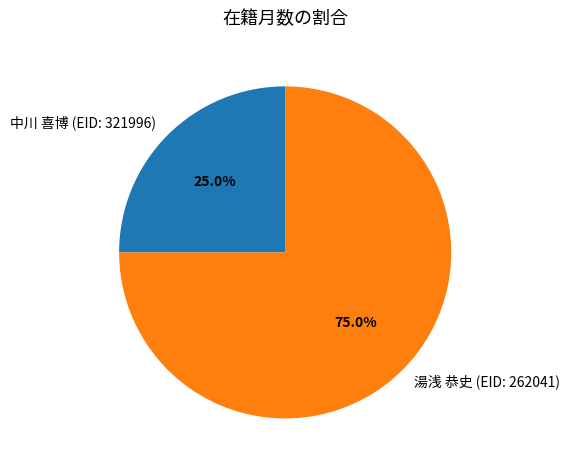

Combined, do 中川 喜博 (EID: 321996) and 湯浅 恭史 (EID: 262041) account for over 50%?

Yes